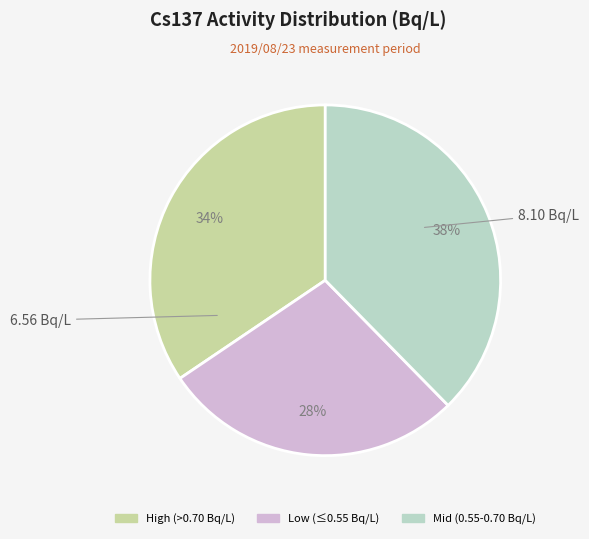

To the nearest percent, what is the difference between the largest and smallest slice percentages?

10%